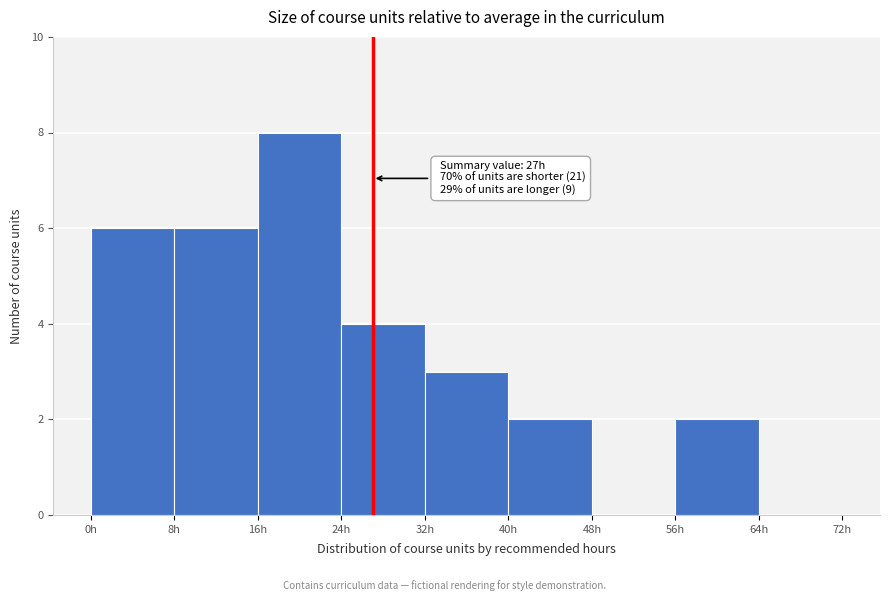

Over which range of the x-axis is the bar tallest?

16 to 24